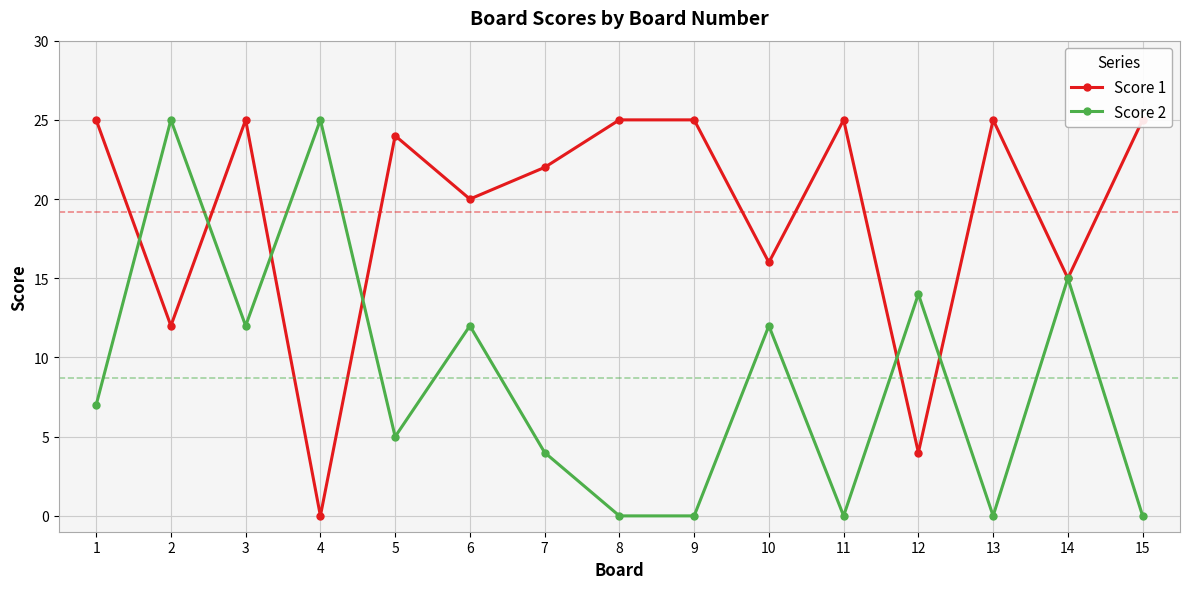

At which category is the sum across all series the highest?

2